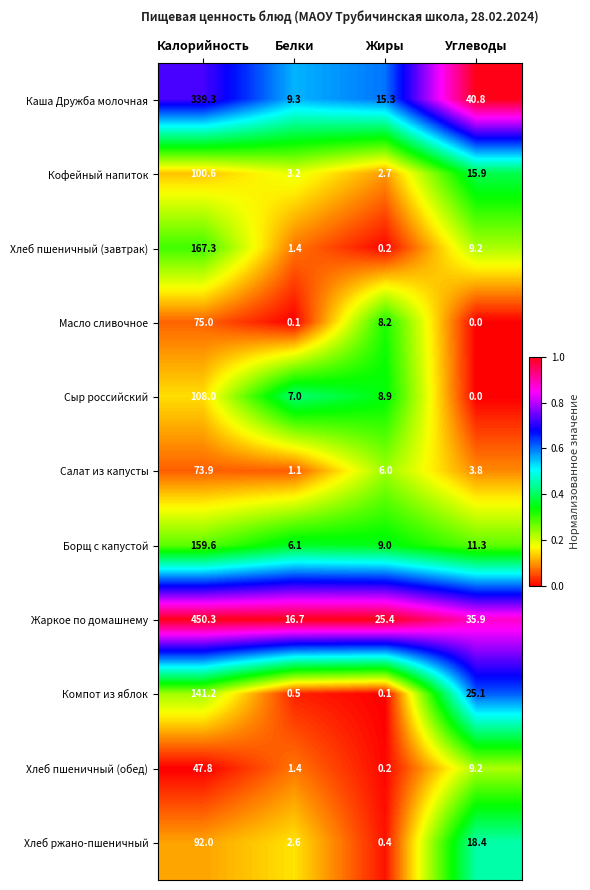

Rank the categories by Каша Дружба молочная value from lowest to highest.

Белки, Жиры, Углеводы, Калорийность